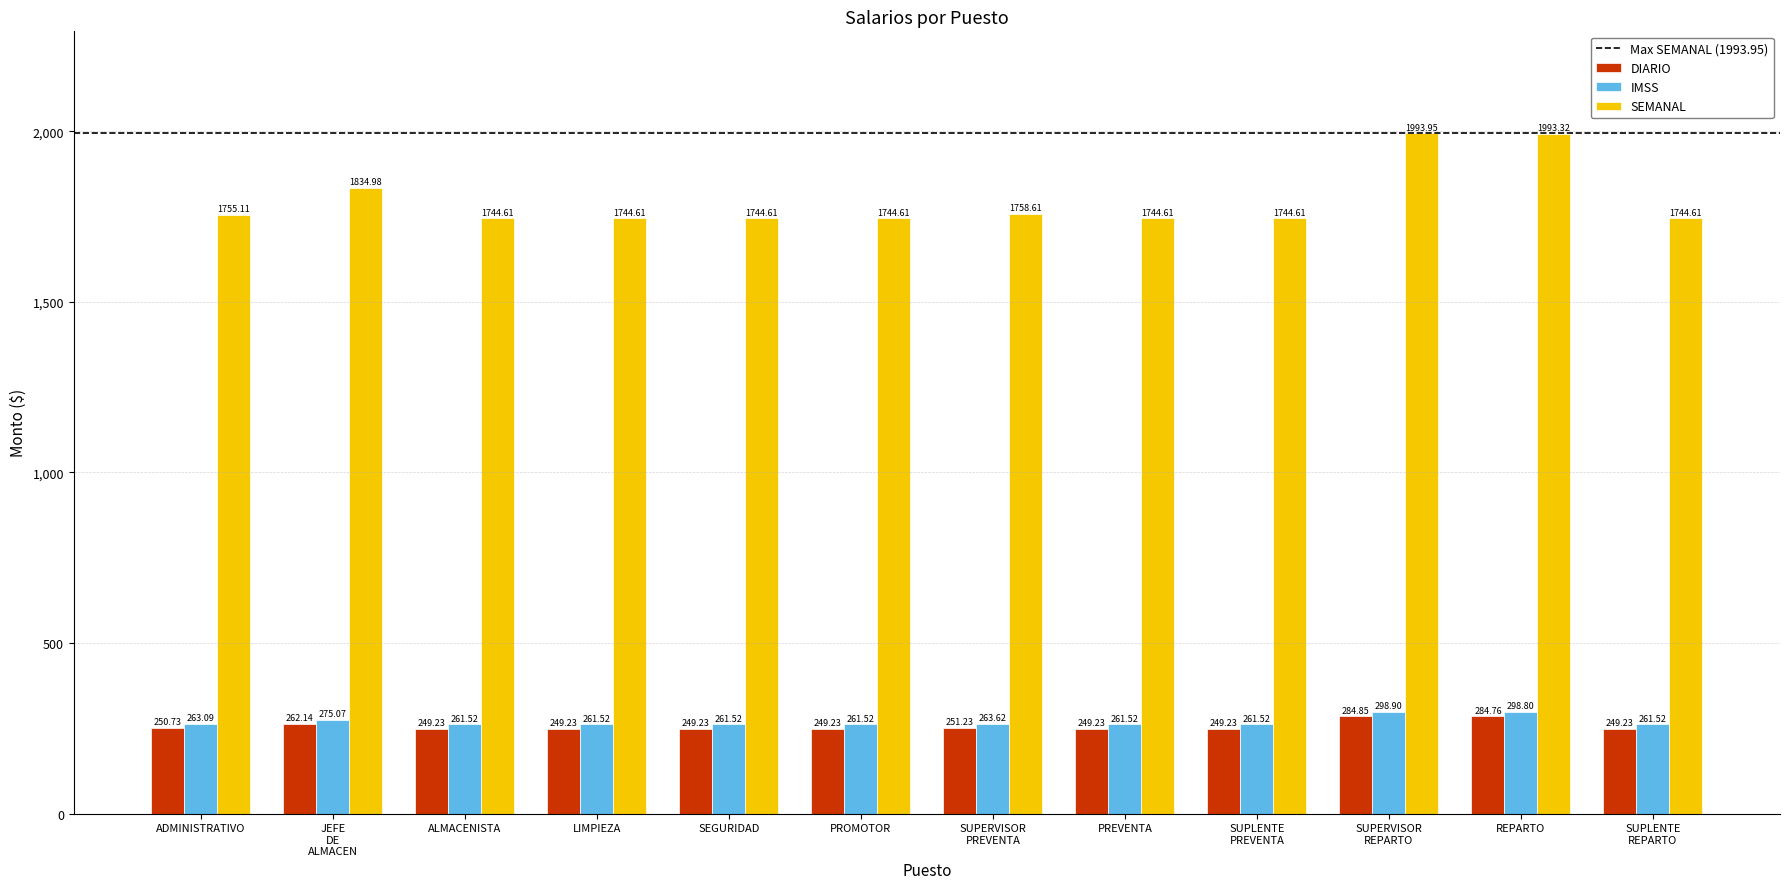

What is the difference between the DIARIO values at REPARTO and ALMACENISTA?

35.5